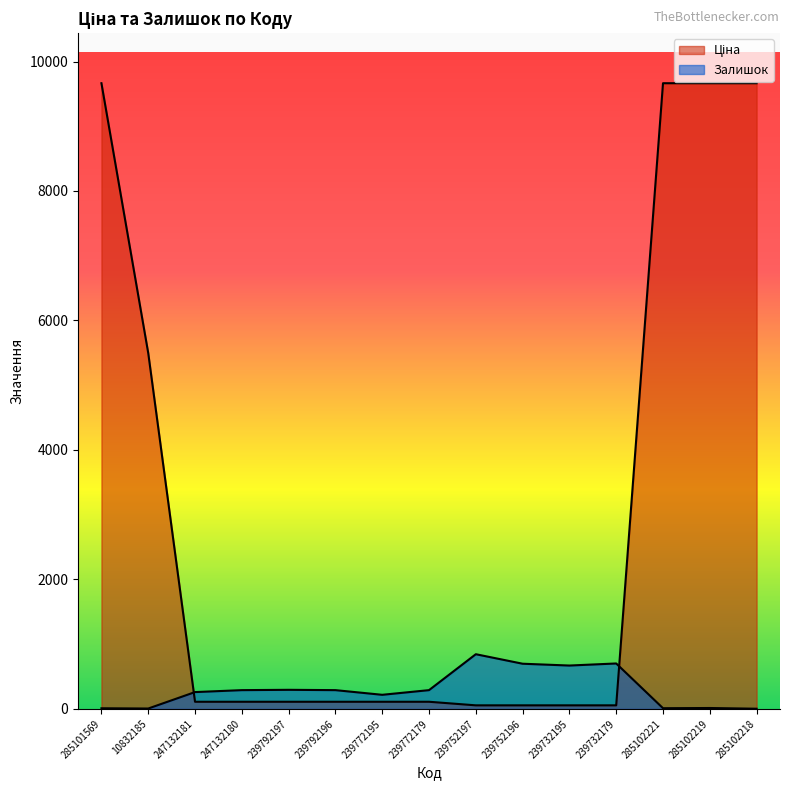

True or false: Залишок and Ціна intersect in this chart.

True